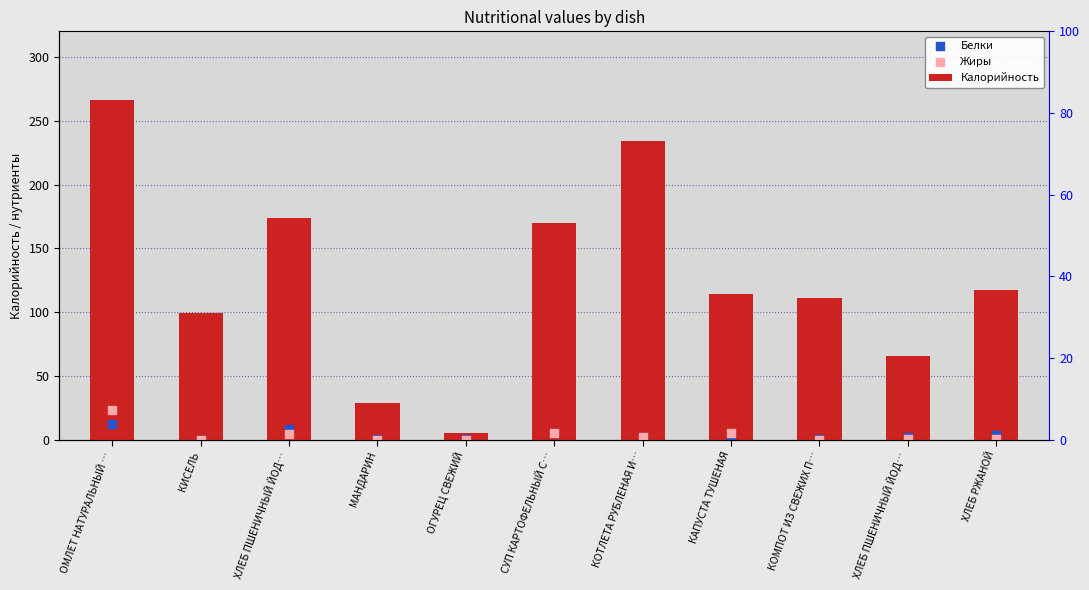

Which series has the largest Y range (max minus min)?

Калорийность